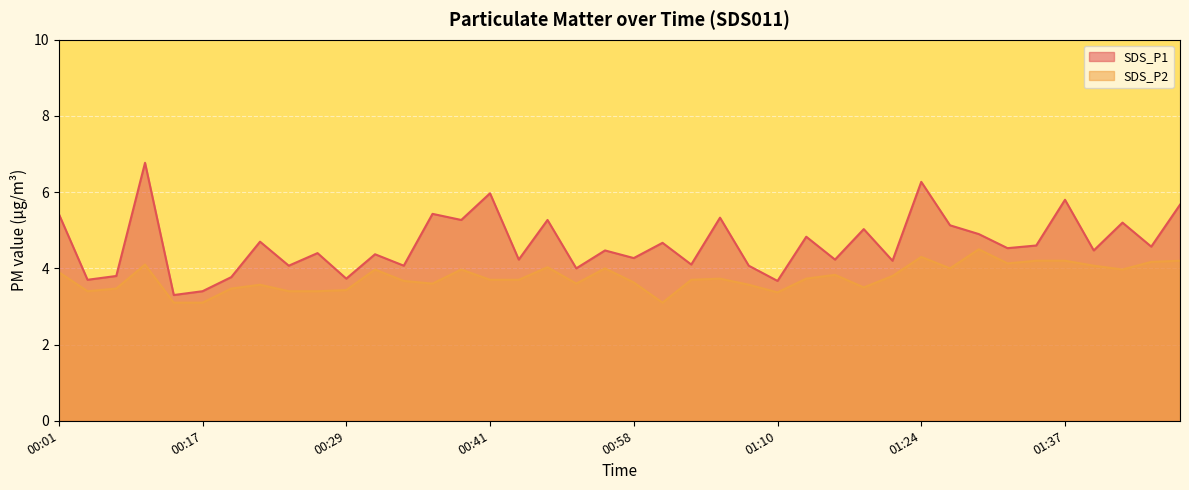

At which category does SDS_P1 reach its first local peak?

00:11